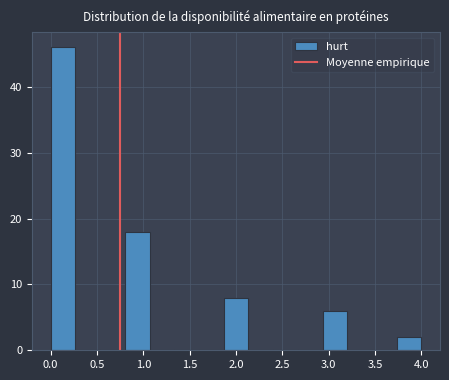

How tall is the bar that spans 0.80 to 1.05 on the x-axis? Neither the bar edges nor the heights are printed on the chart, so give them approximately, as read against the axes.

18